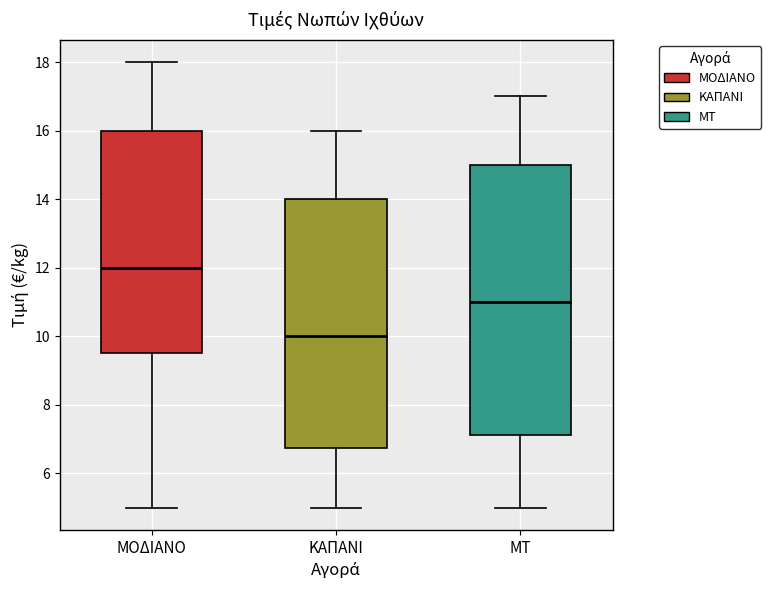

Reading left to right, read every box against the y-axis: the position of its median line, the range the box covers, and the ends of its whiskers. The values are not printed on the chart, so give them approximately, as read against the axis.

ΜΟΔΙΑΝΟ: median 12.0, box 9.6 to 16.0, whiskers 5.0 to 18.0
ΚΑΠΑΝΙ: median 10.0, box 6.8 to 14.0, whiskers 5.0 to 16.0
ΜΤ: median 11.0, box 7.2 to 15.0, whiskers 5.0 to 17.0